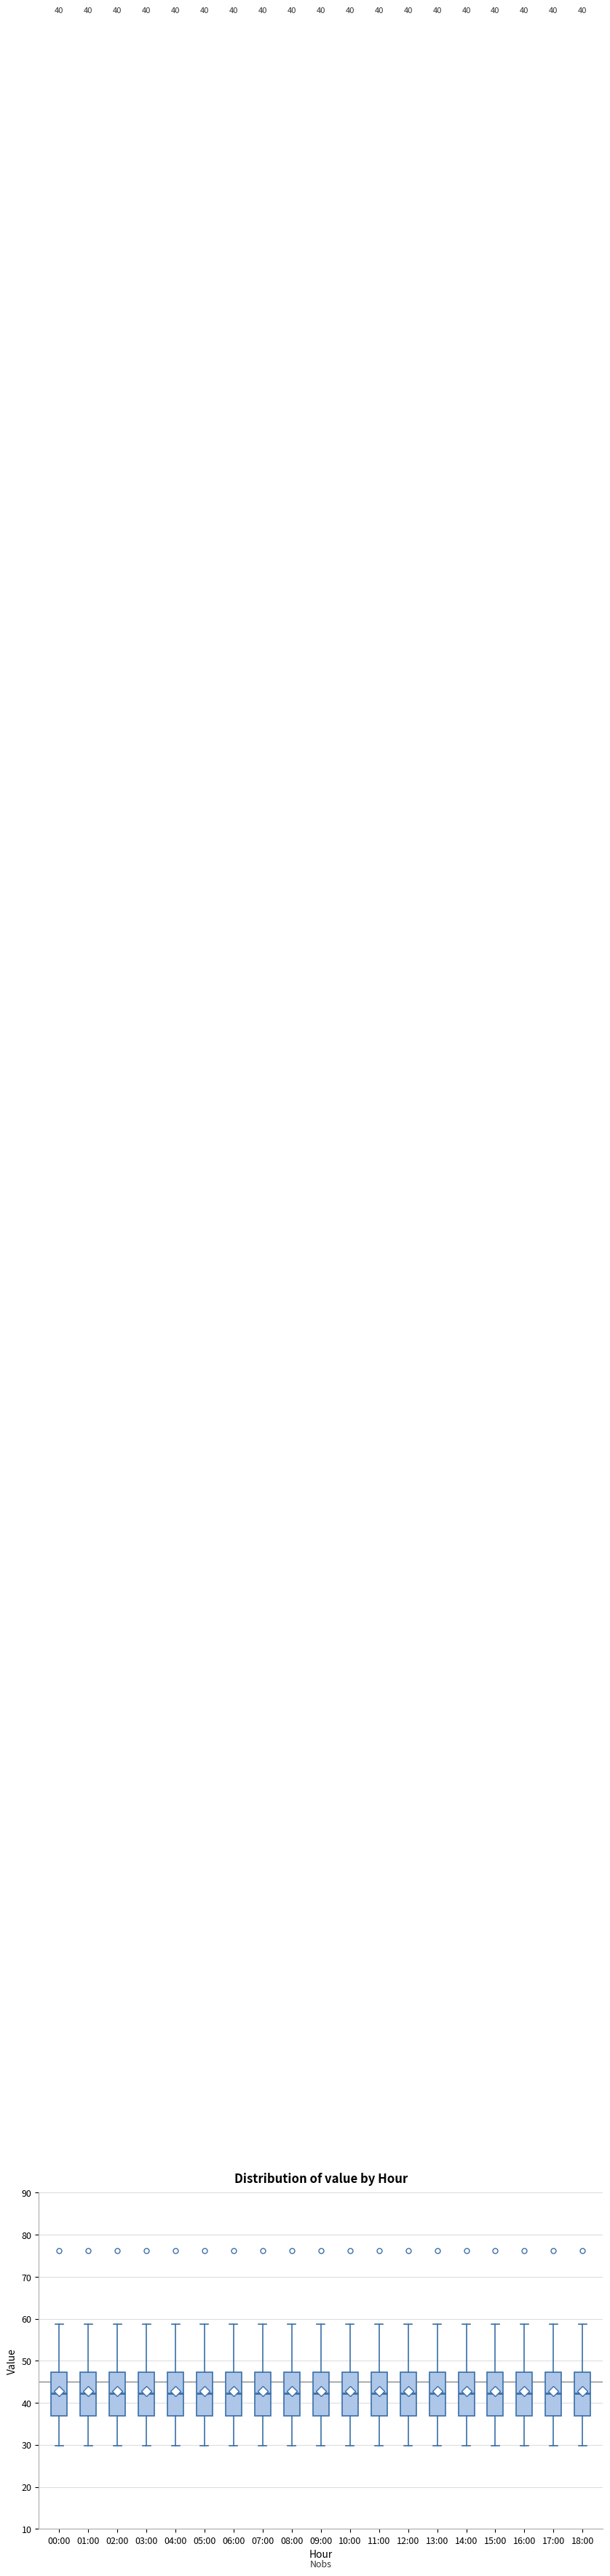

Reading left to right, transcribe this box plot: for each box, give where its median line is, the range the box spans, and where its two whiskers end, as read against the y-axis. The values are not printed on the chart, so give them approximately, as read against the axis.

00:00: median 42, box 37 to 47, whiskers 30 to 59
01:00: median 42, box 37 to 47, whiskers 30 to 59
02:00: median 42, box 37 to 47, whiskers 30 to 59
03:00: median 42, box 37 to 47, whiskers 30 to 59
04:00: median 42, box 37 to 47, whiskers 30 to 59
05:00: median 42, box 37 to 47, whiskers 30 to 59
06:00: median 42, box 37 to 47, whiskers 30 to 59
07:00: median 42, box 37 to 47, whiskers 30 to 59
08:00: median 42, box 37 to 47, whiskers 30 to 59
09:00: median 42, box 37 to 47, whiskers 30 to 59
10:00: median 42, box 37 to 47, whiskers 30 to 59
11:00: median 42, box 37 to 47, whiskers 30 to 59
12:00: median 42, box 37 to 47, whiskers 30 to 59
13:00: median 42, box 37 to 47, whiskers 30 to 59
14:00: median 42, box 37 to 47, whiskers 30 to 59
15:00: median 42, box 37 to 47, whiskers 30 to 59
16:00: median 42, box 37 to 47, whiskers 30 to 59
17:00: median 42, box 37 to 47, whiskers 30 to 59
18:00: median 42, box 37 to 47, whiskers 30 to 59